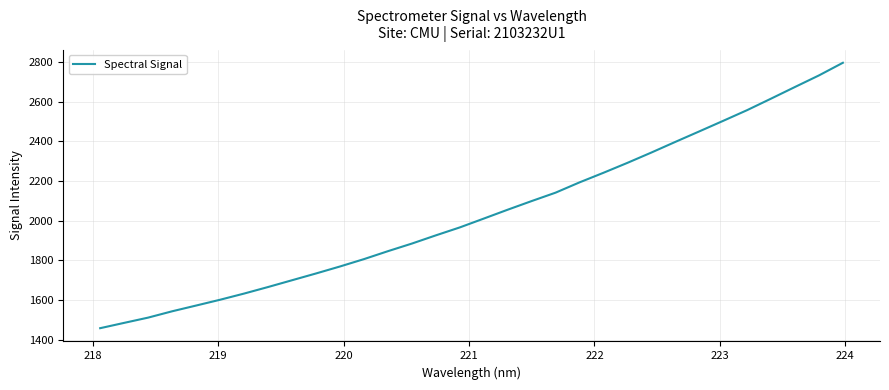

What is the difference between the maximum and minimum values?

1338.1